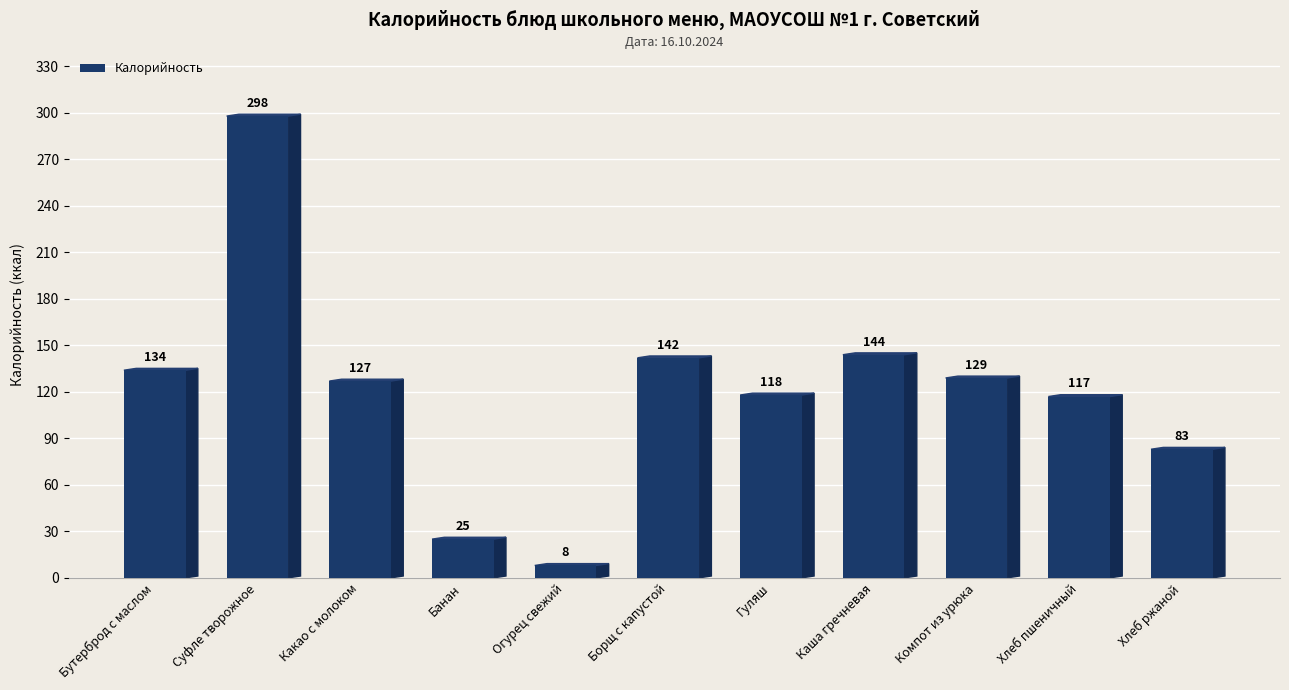

What is the approximate value at Компот из урюка, to the nearest 5?

130